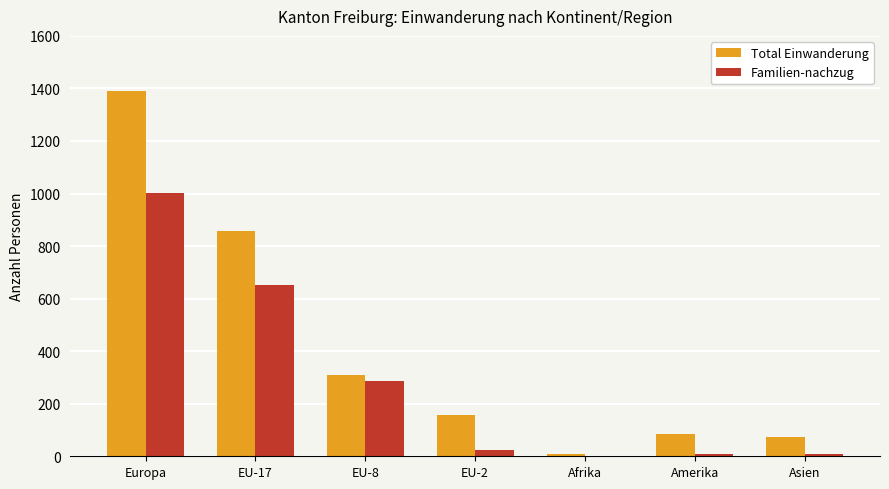

Where is Total Einwanderung nearest to the value 700?

EU-17